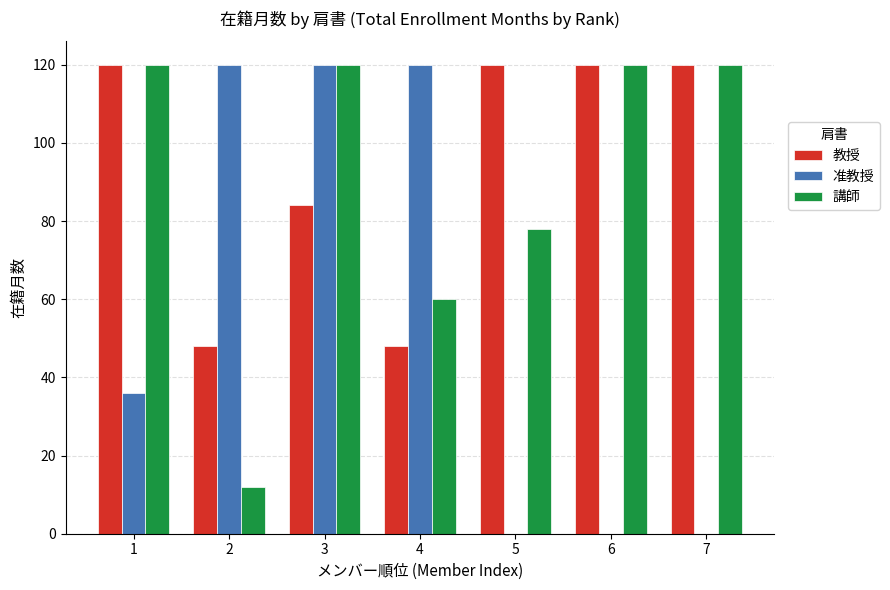

Does the chart contain stacked bars?

No